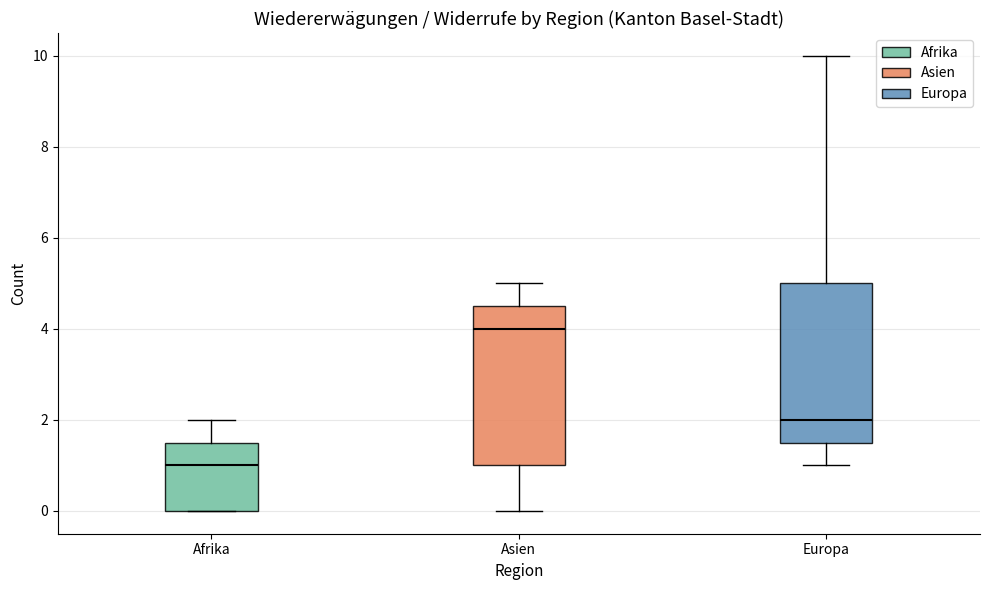

Reading left to right, transcribe this box plot: for each box, give where its median line is, the range the box spans, and where its two whiskers end, as read against the y-axis. The values are not printed on the chart, so give them approximately, as read against the axis.

Afrika: median 1.0, box 0.0 to 1.6, whiskers 0.0 to 2.0
Asien: median 4.0, box 1.0 to 4.6, whiskers 0.0 to 5.0
Europa: median 2.0, box 1.6 to 5.0, whiskers 1.0 to 10.0